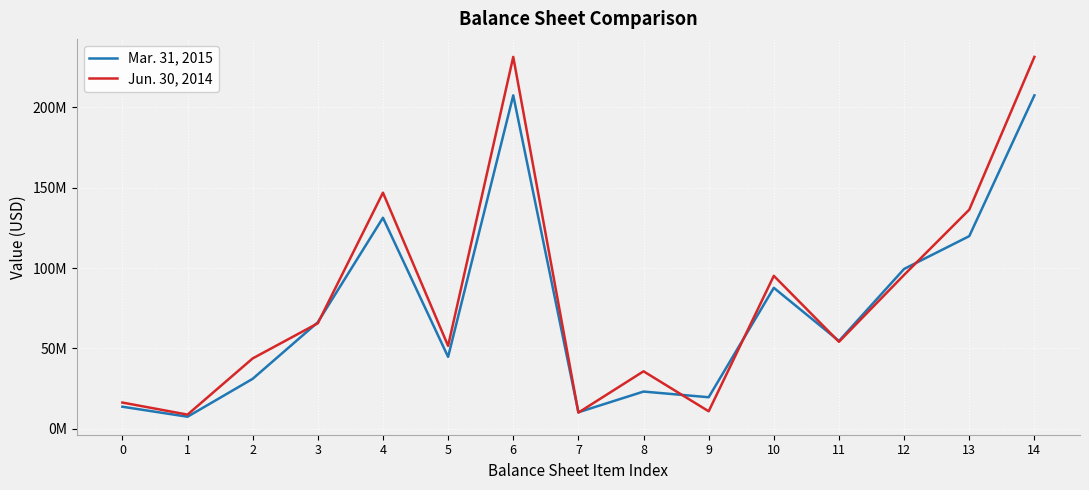

Rank the categories by Mar. 31, 2015 value from lowest to highest.

1, 7, 0, 9, 8, 2, 5, 11, 3, 10, 12, 13, 4, 6, 14